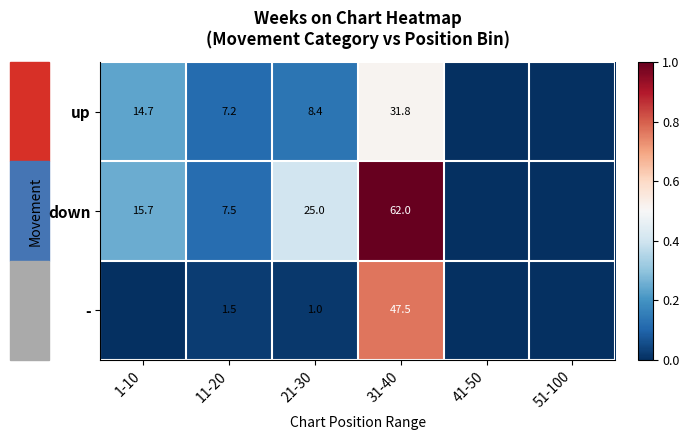

Rank the series at 11-20 from lowest to highest value.

-, up, down